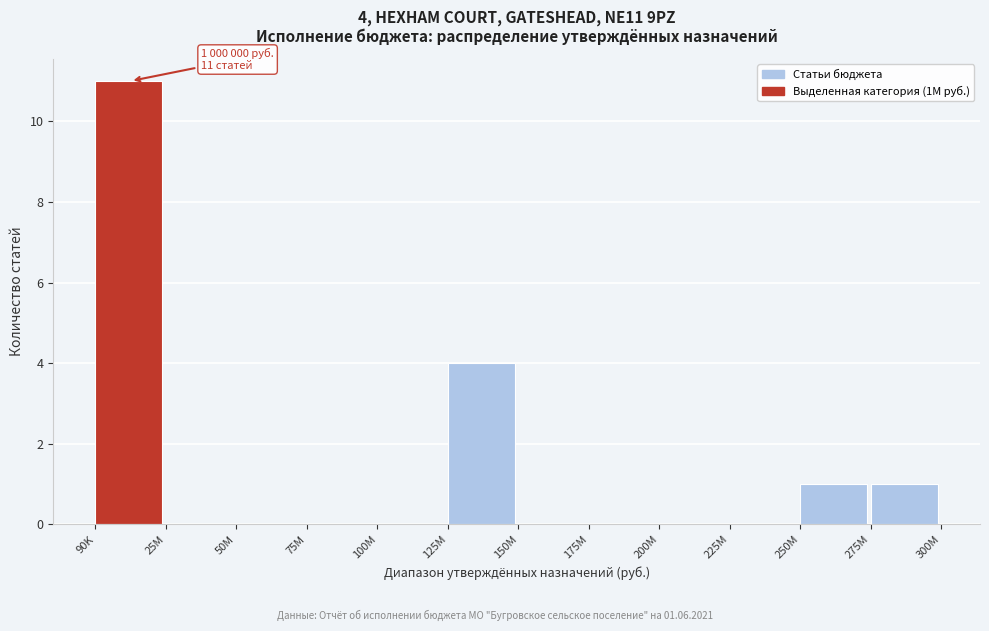

Reading right to left, extract all data points from this chart.

275M=1	250M=1	225M=0	200M=0	175M=0	150M=0	125M=4	100M=0	75M=0	50M=0	25M=0	90K=11